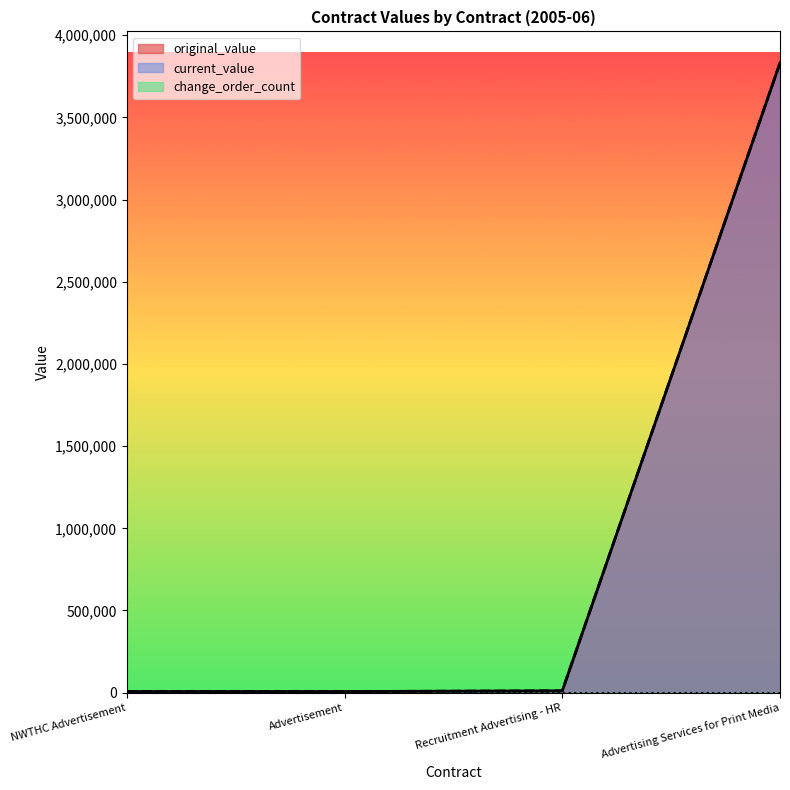

How many data points in current_value are less than 11082?

2